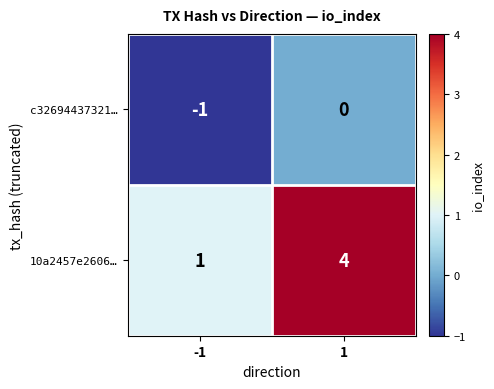

How many data points does each series have?

2